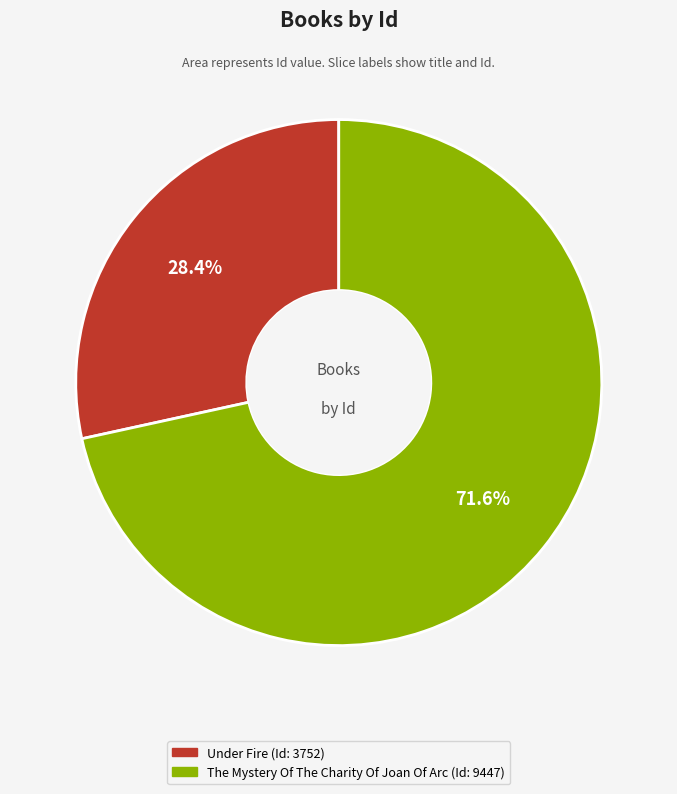

Which slice is the smallest?

Under Fire (Id: 3752)